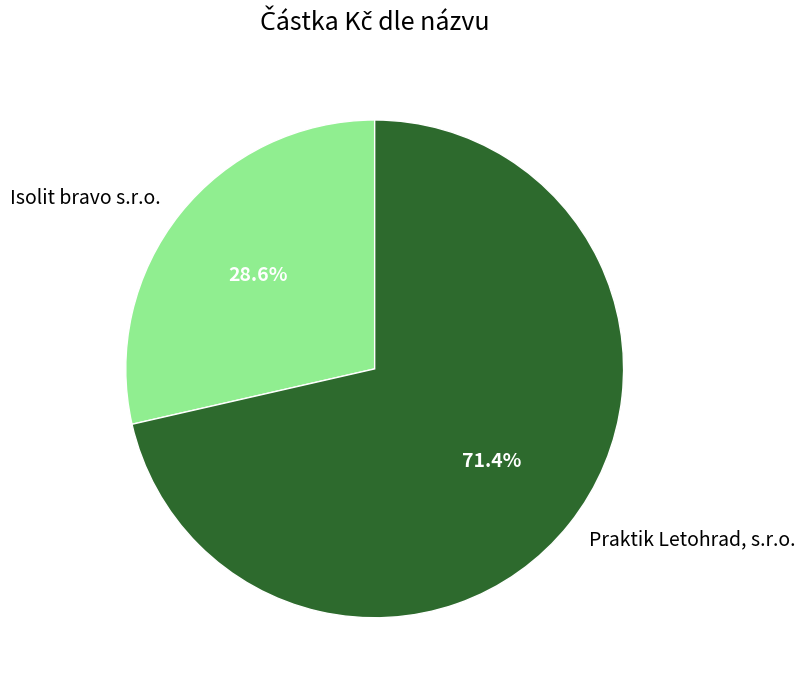

Which slice is the largest?

Praktik Letohrad, s.r.o.